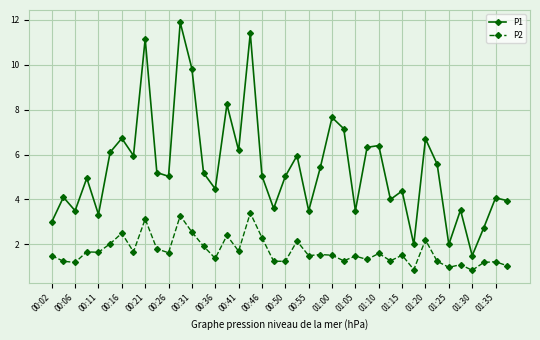

Which series has the widest spread of values?

P1